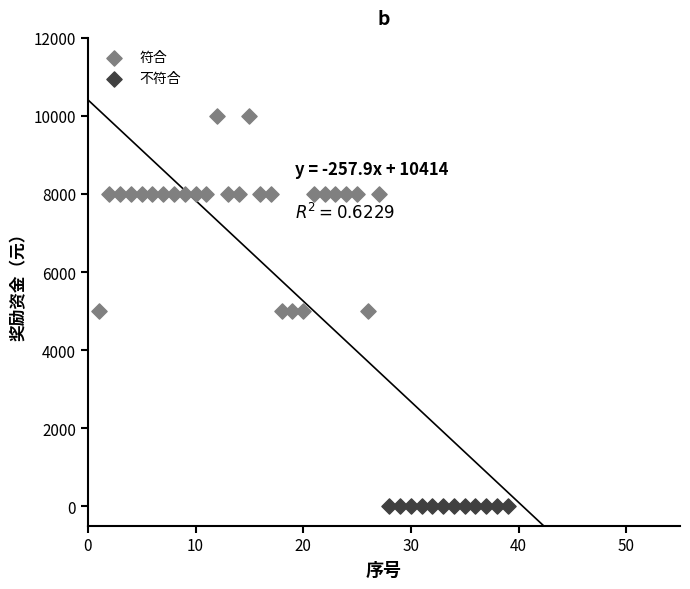

Which series reaches the maximum Y coordinate?

符合